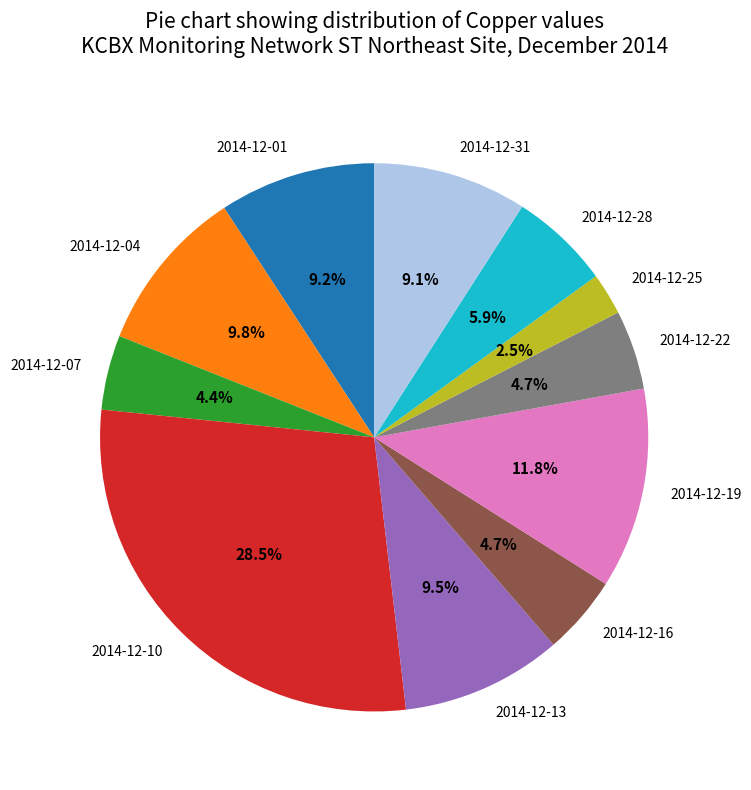

To the nearest percent, what portion does 2014-12-22 represent?

5%